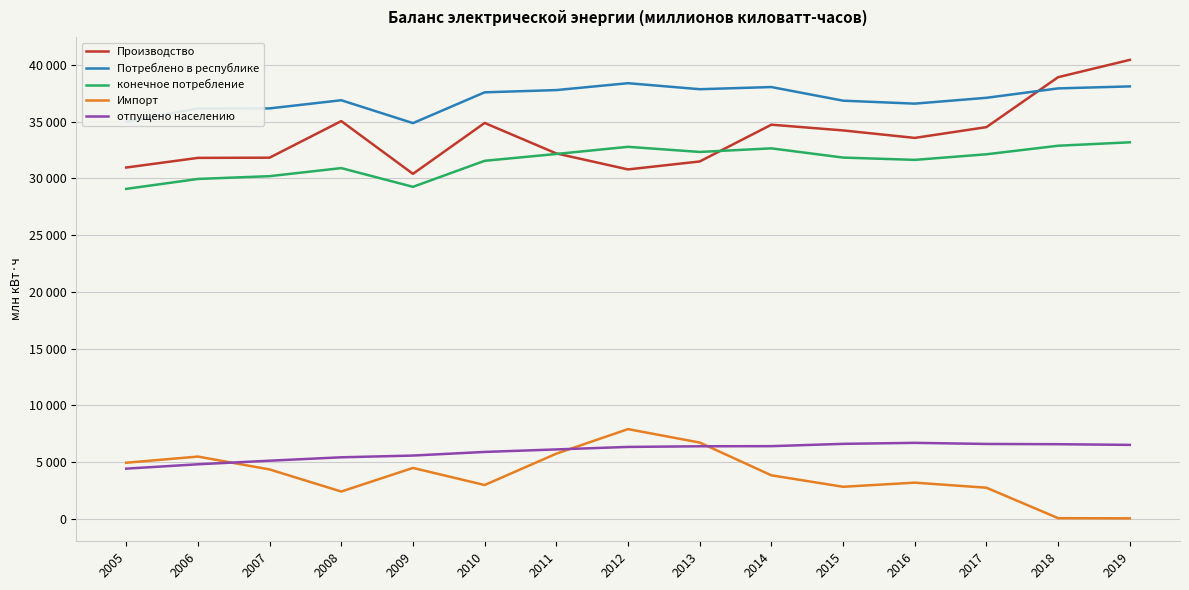

Does the chart have visible grid lines?

Yes